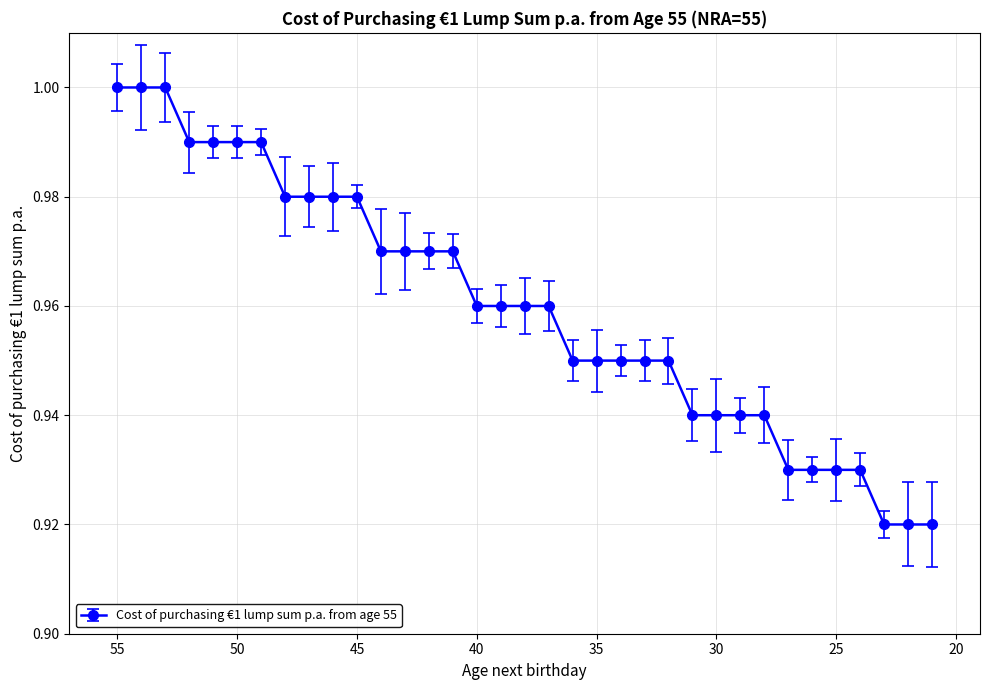

What is the sum of the values at 32 and 46?

1.9